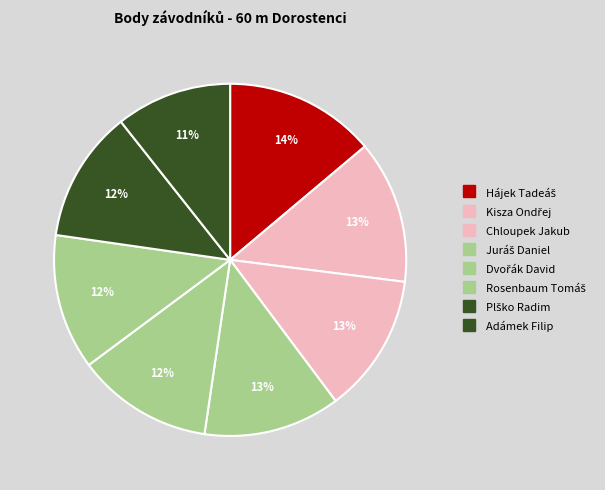

To the nearest percent, what percentage of the pie is Plško Radim?

12%